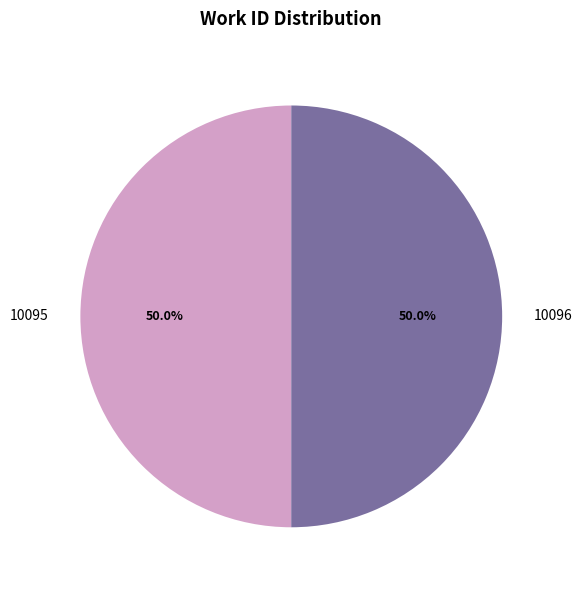

Count the number of slices in the pie.

2